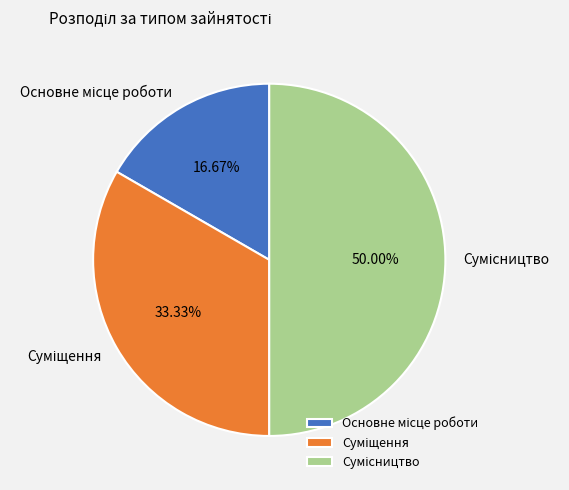

How many slices are in this pie chart?

3